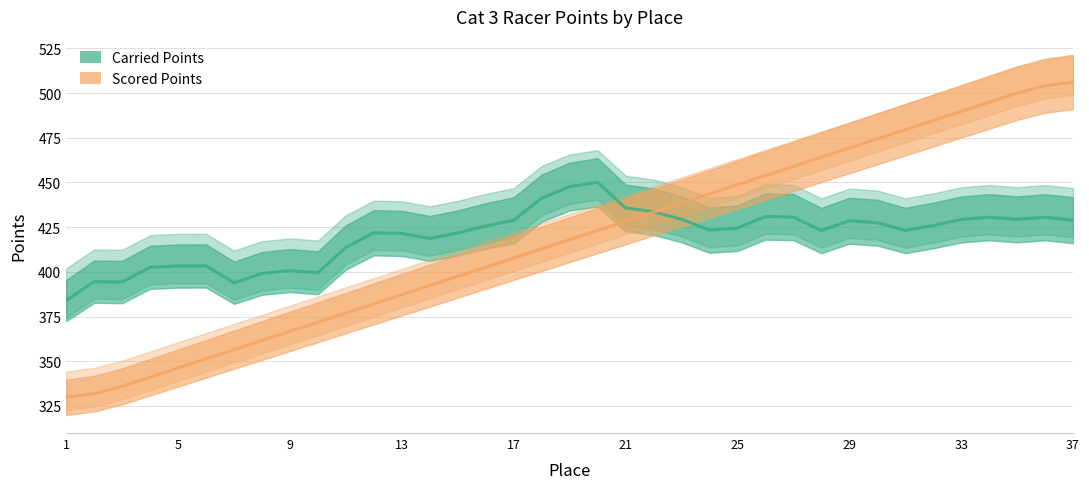

Reading left to right, transcribe all the data shown in this chart.

Carried Points: 383.9	394.5	394.3	402.5	403.2	403.3	393.9	399.1	400.7	399.5	413.7	421.9	421.5	418.7	421.7	425.6	428.9	441.2	447.7	450.0	435.8	433.6	429.4	423.4	424.4	430.9	430.6	423.1	428.6	427.5	423.1	425.9	429.3	430.6	429.4	430.5	428.9
Scored Points: 329.8	331.8	335.9	341.1	346.2	351.3	356.4	361.6	366.7	371.8	377.0	382.1	387.2	392.3	397.5	402.6	407.7	412.9	418.0	423.1	428.2	433.4	438.5	443.6	448.7	453.9	459.0	464.1	469.3	474.4	479.5	484.6	489.8	494.9	500.0	504.1	506.2